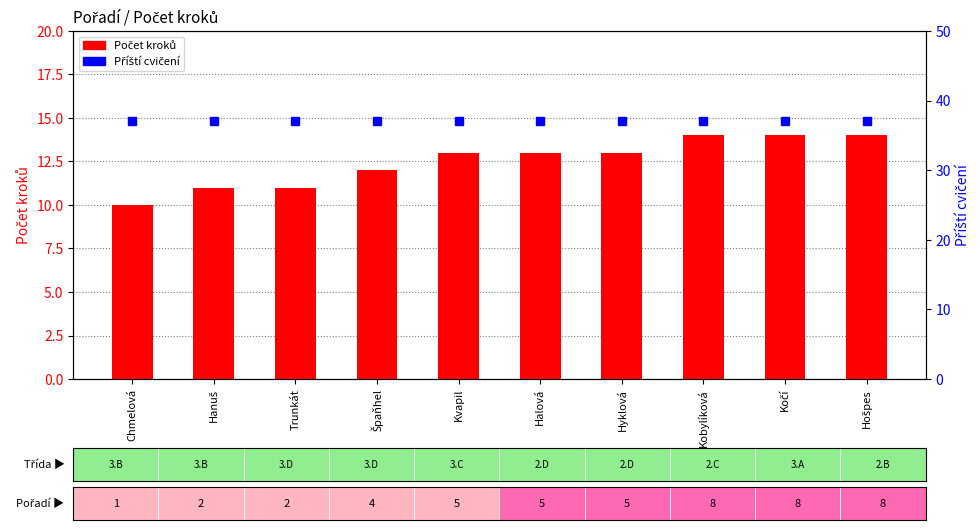

The value of Počet kroků at Kvapil is 13. True or false?

True